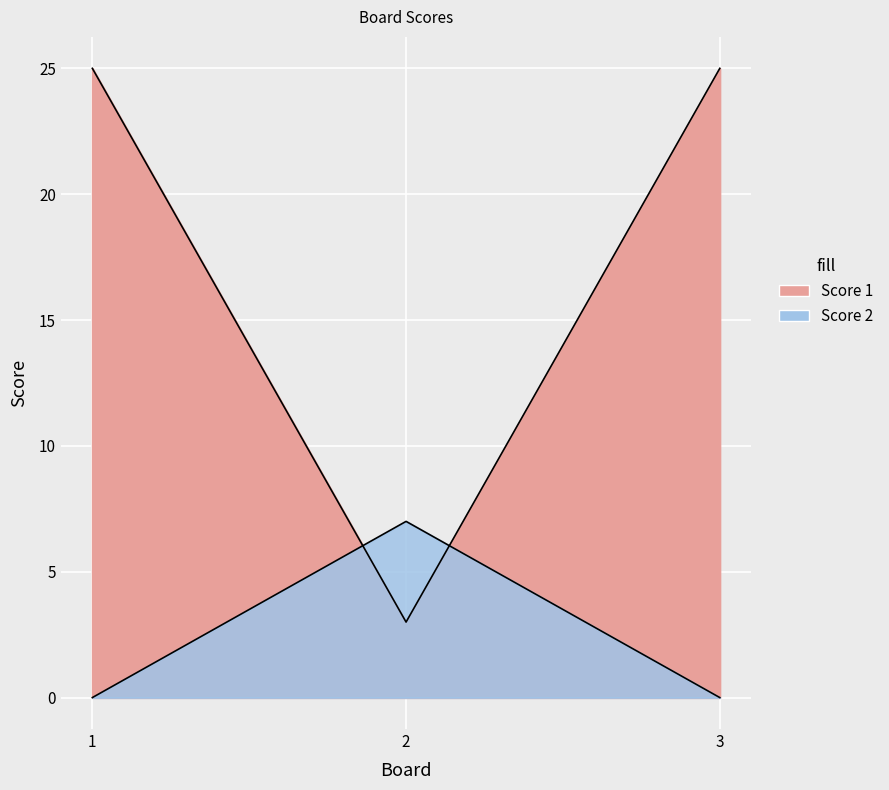

True or false: Score 2 has a value of 0 at 1.

True